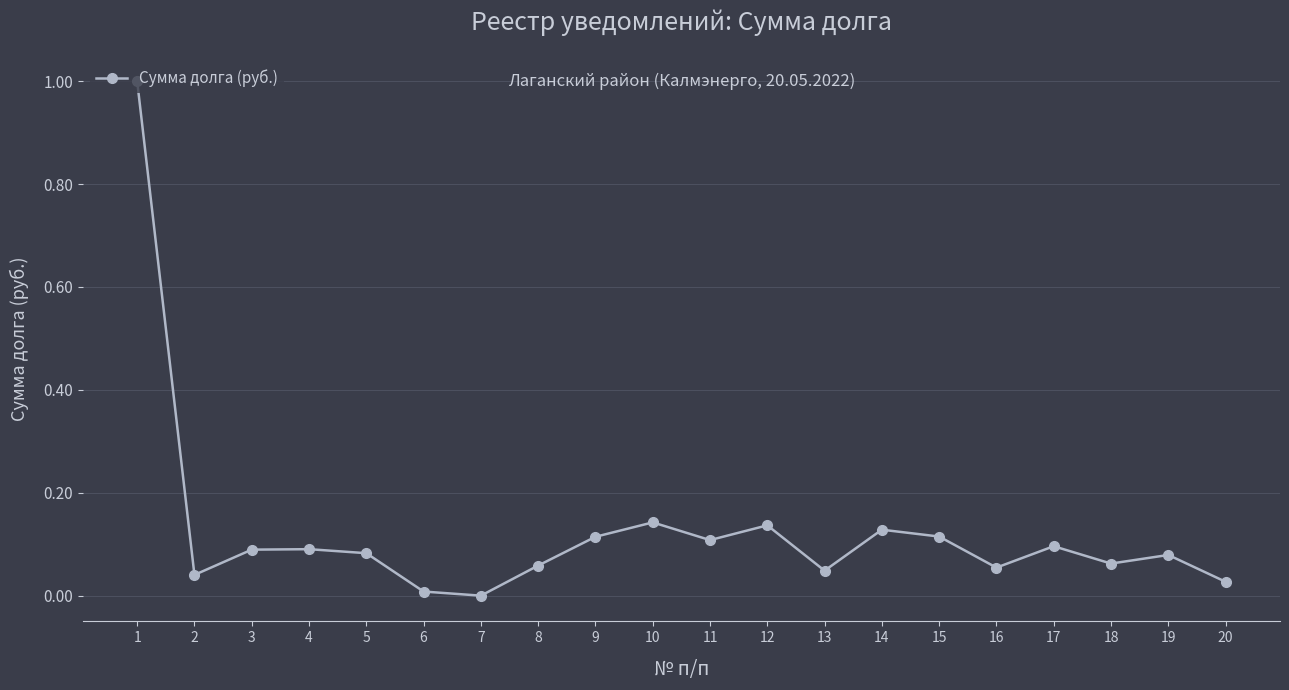

What is the sum of all values?

2.5